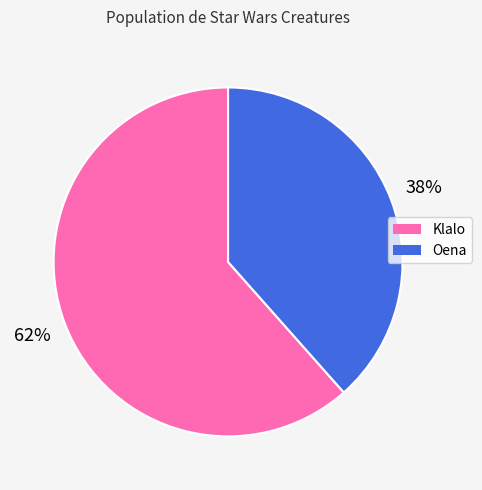

Between Oena and Klalo, which is larger?

Klalo